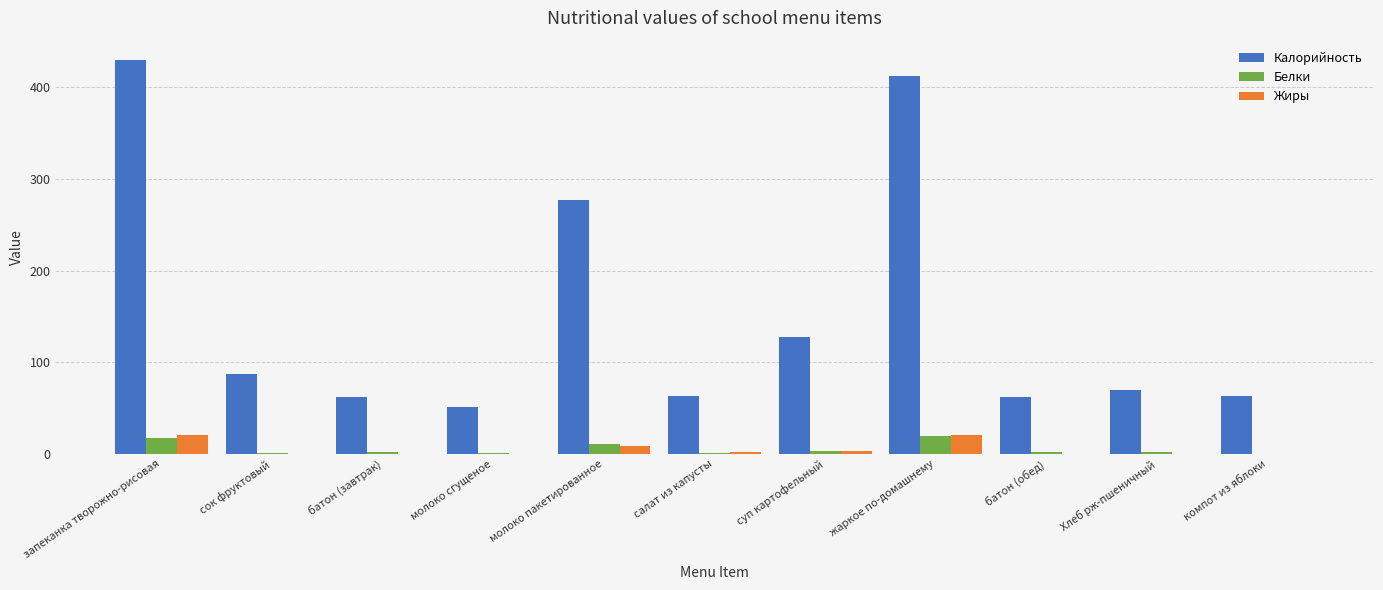

What is the maximum value shown in the chart?

429.5